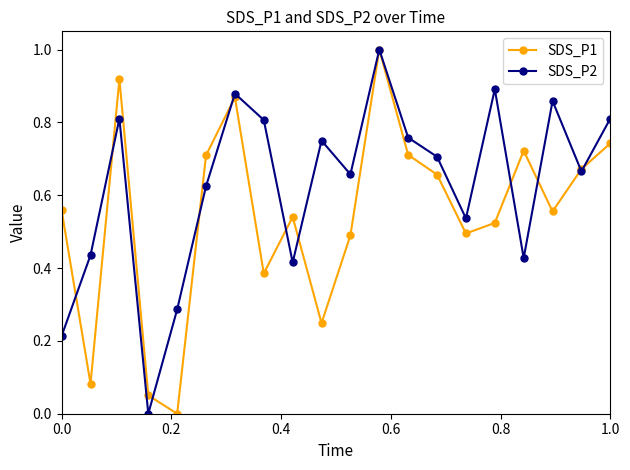

True or false: SDS_P2 has more than 0 interior local peaks.

True